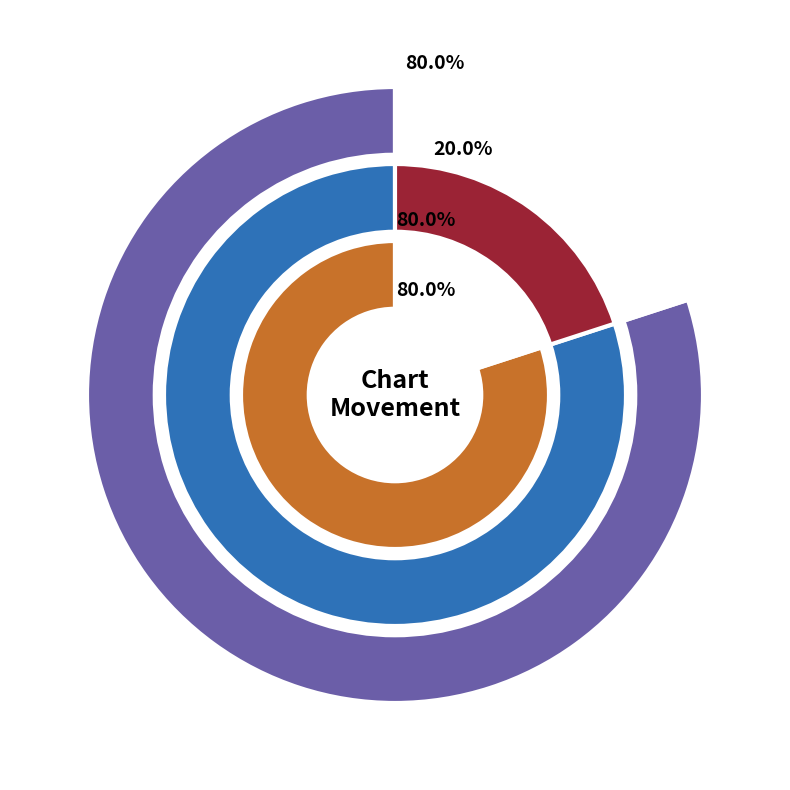

What percentage do down and up together represent?

100.0%